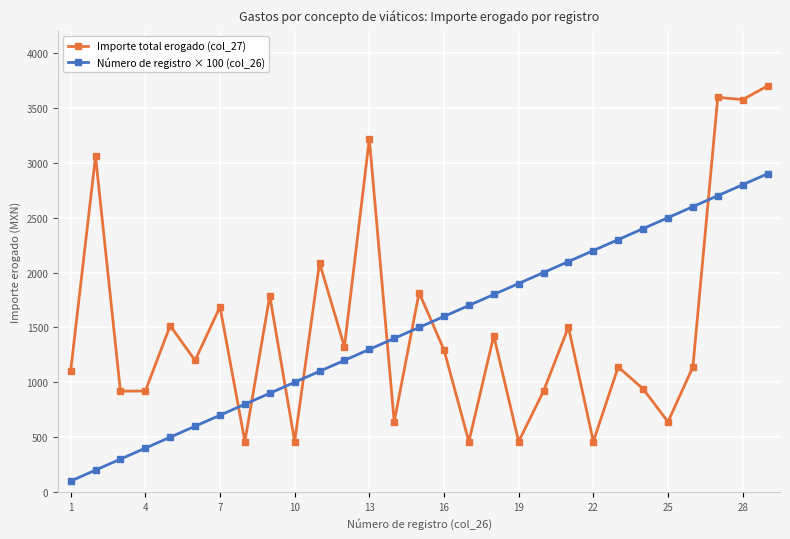

True or false: Importe total erogado (col_27) has more than 1 interior local peaks.

True